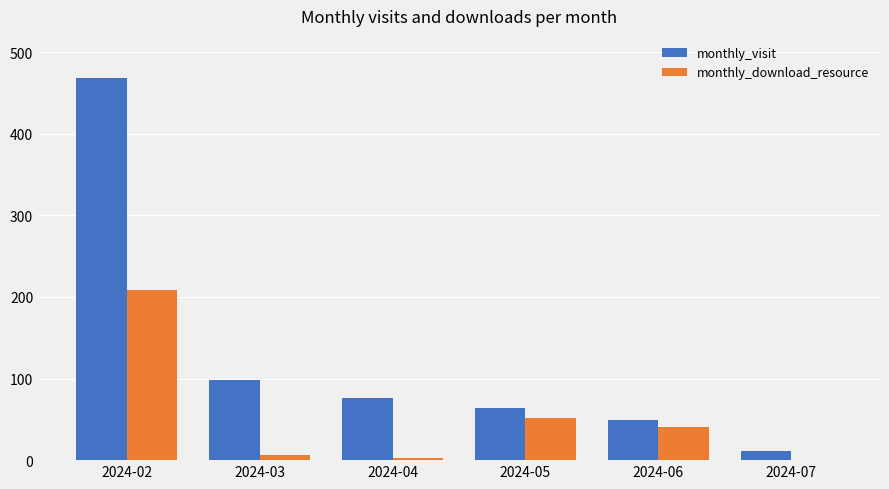

At which label is monthly_download_resource closest to 104?

2024-05